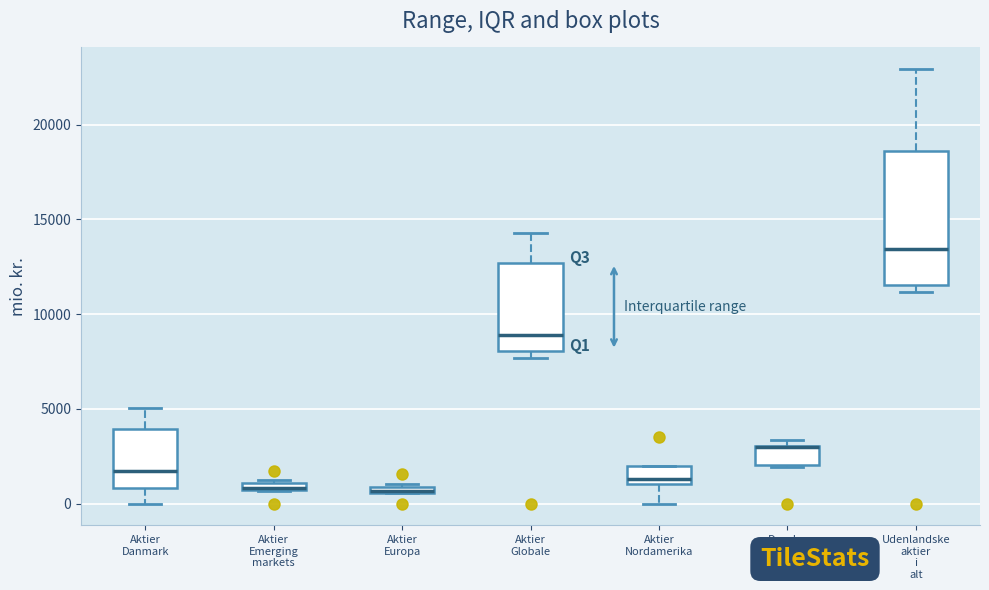

Comparing the boxes themselves (not the whiskers), which one is the tallest?

Udenlandske aktier i alt